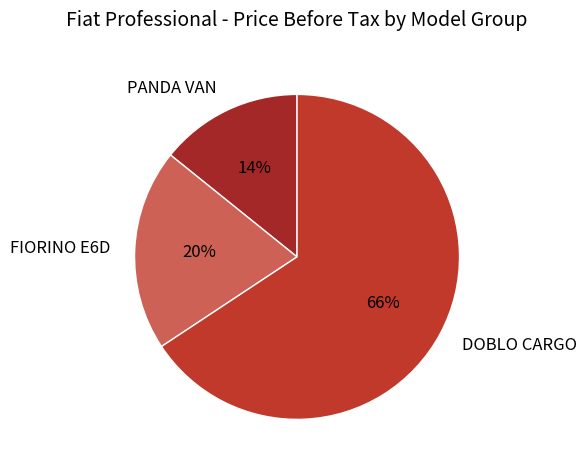

Count the number of slices in the pie.

3